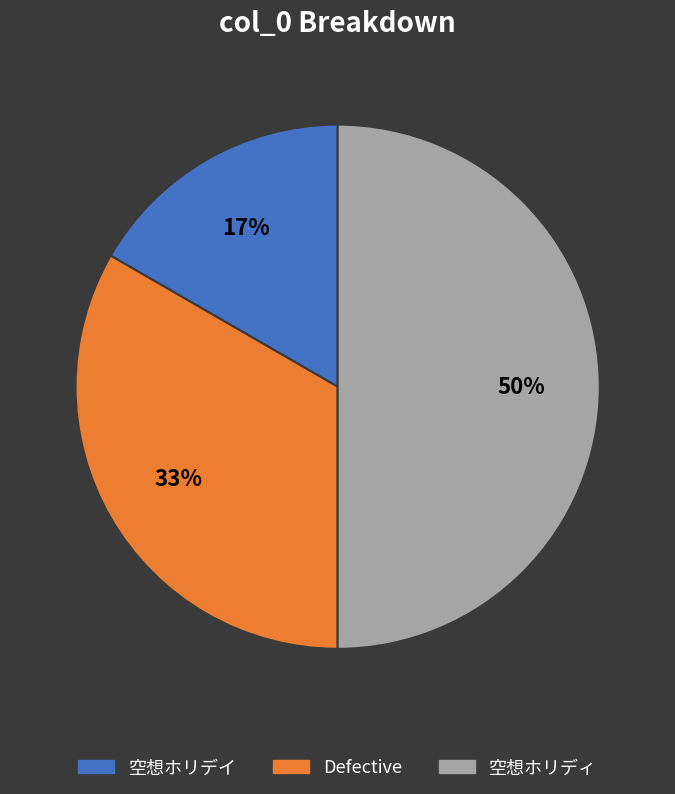

What is the smallest slice in the pie chart?

空想ホリデイ